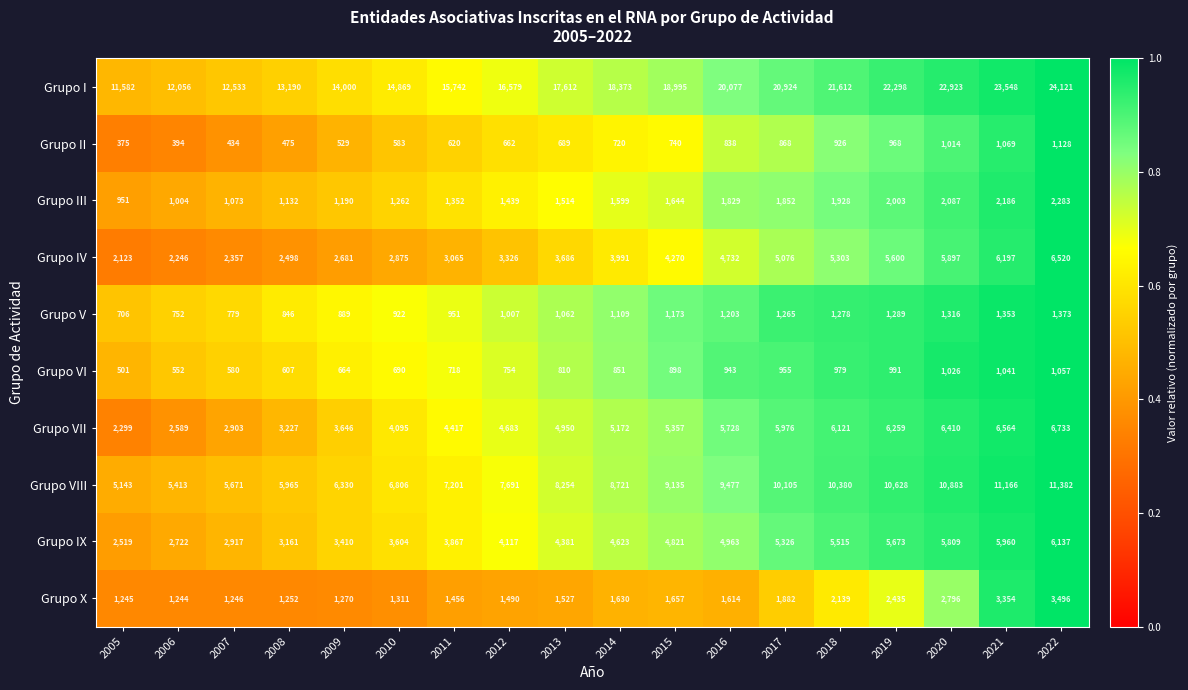

How many data points does each series have?

18